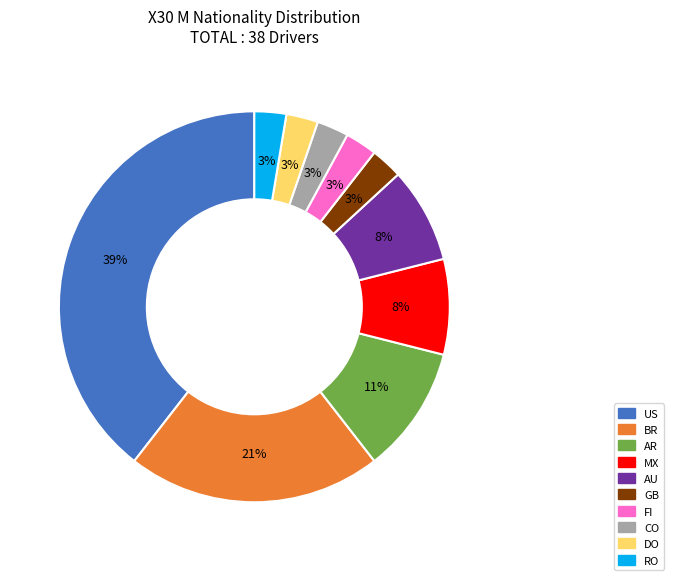

To the nearest percent, what is the average slice percentage?

10%